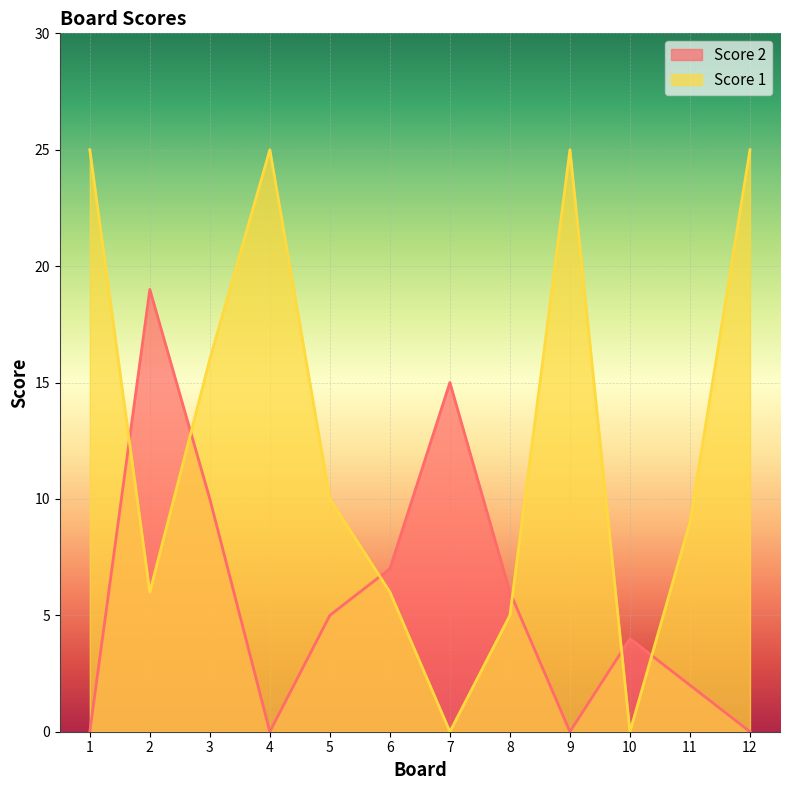

Reading left to right, extract all data points from this chart.

Score 2: 0	19	10	0	5	7	15	6	0	4	2	0
Score 1: 25	6	16	25	10	6	0	5	25	0	9	25